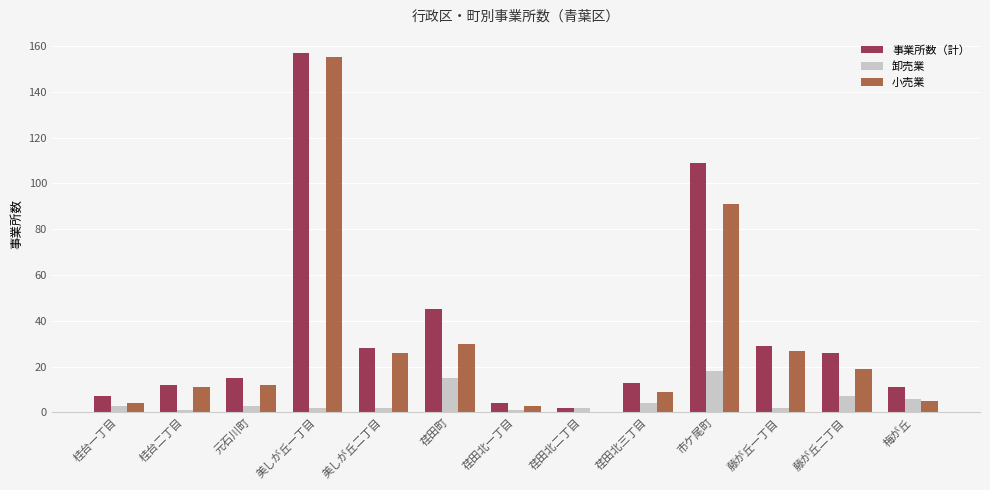

What is the sum of all 小売業 values?

392